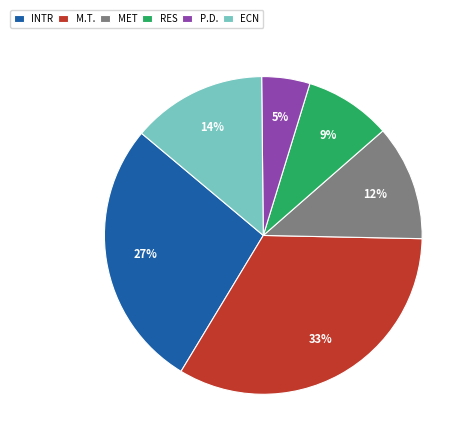

What percentage is the M.T. slice, to the nearest percent?

33%